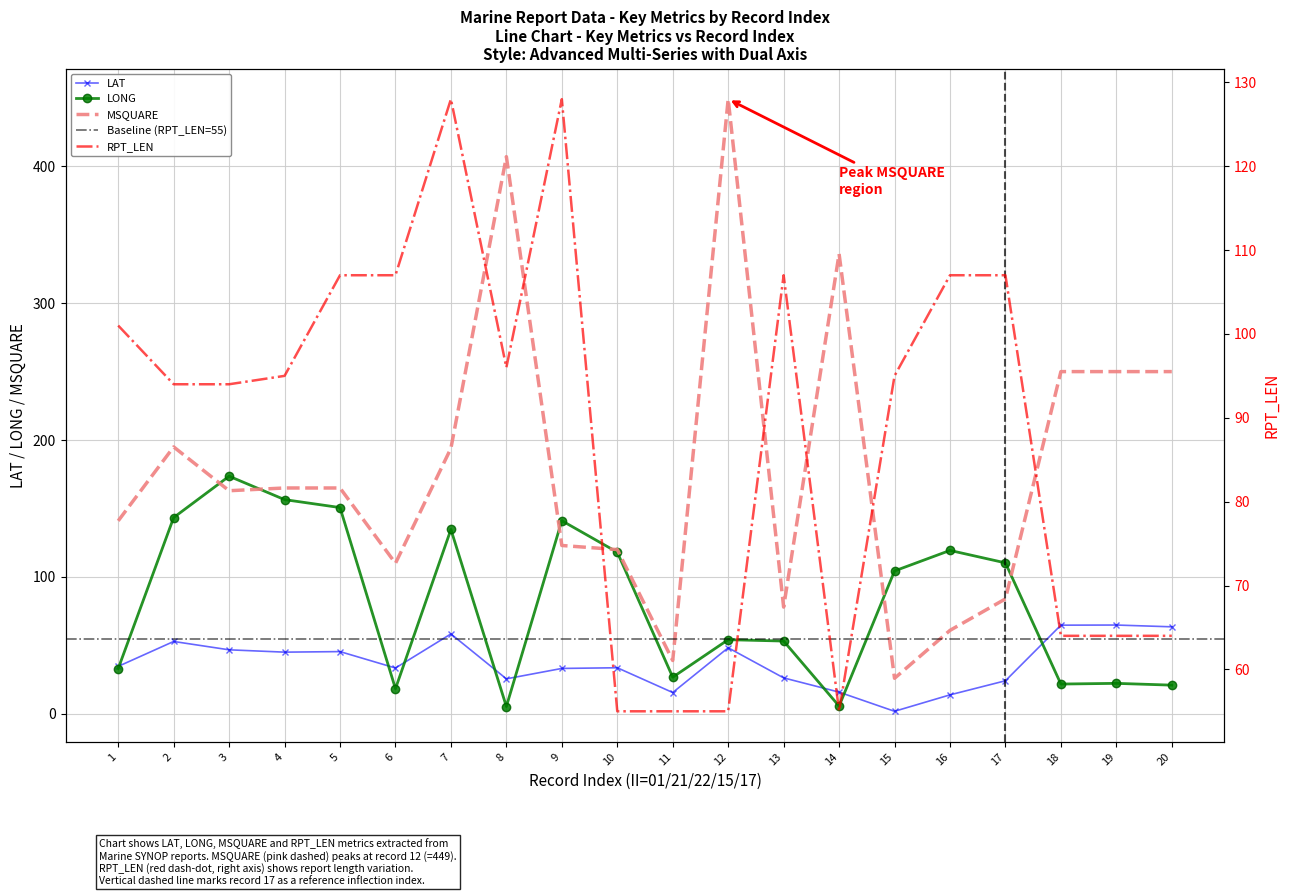

What is the maximum value shown in the chart?

449.0